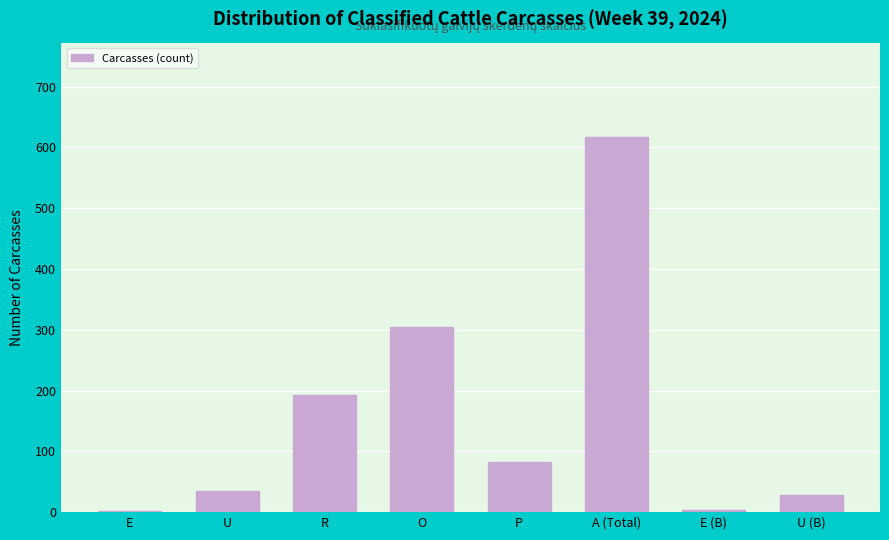

What is the sum of all values?

1269